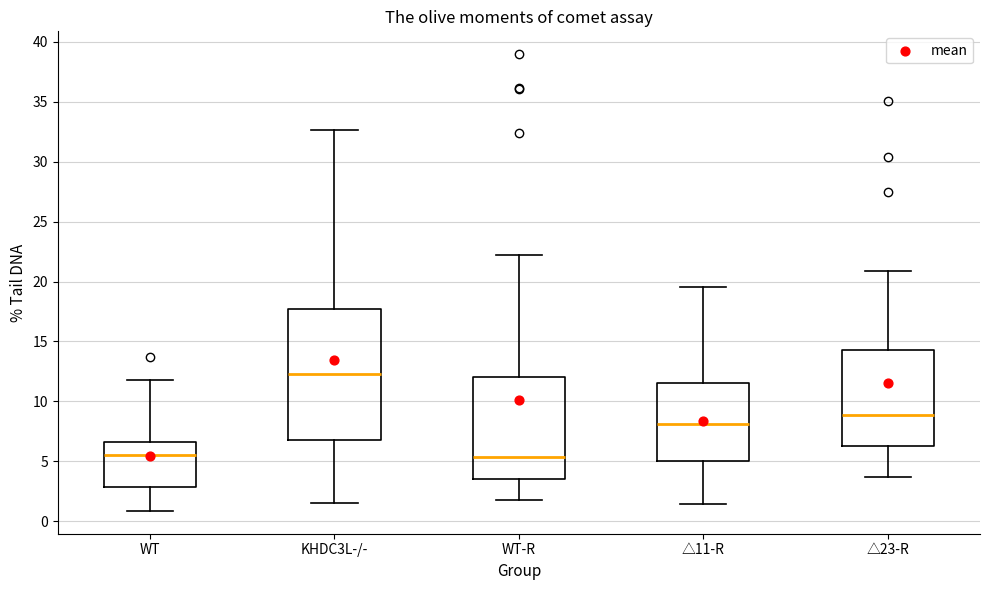

Where is the lower edge of the box for WT on the y-axis? The values are not printed on the chart, so give them approximately, as read against the axis.

3.0